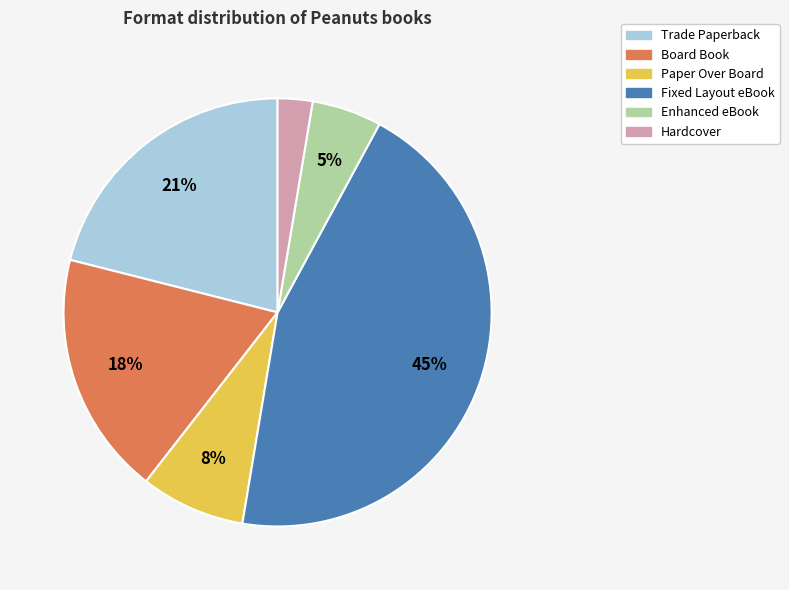

Which slice is the smallest?

Hardcover